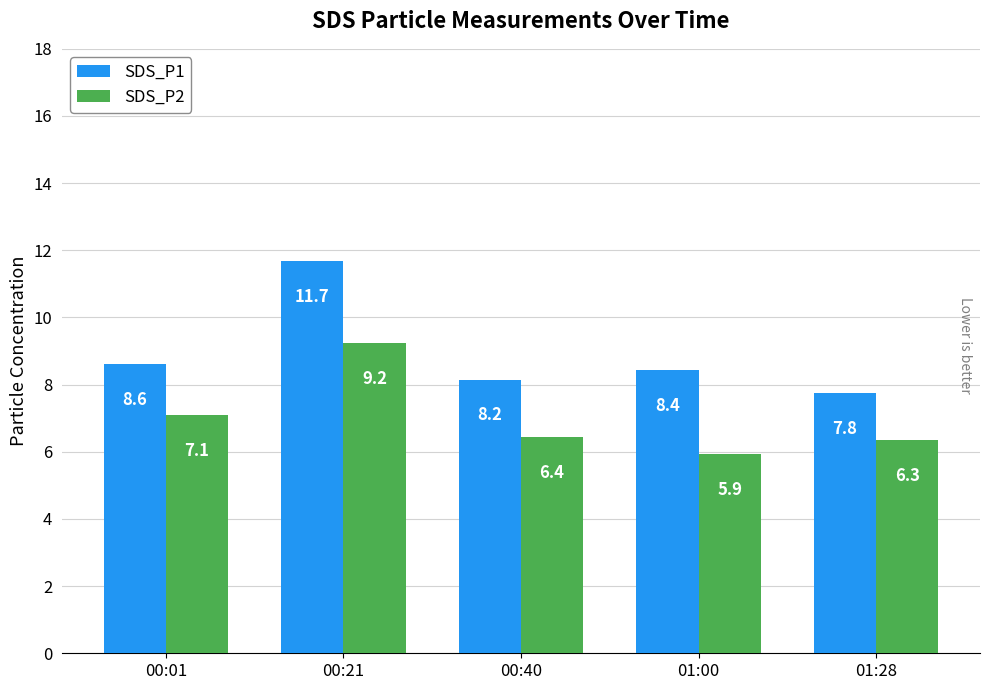

Which series has the largest total across all categories?

SDS_P1